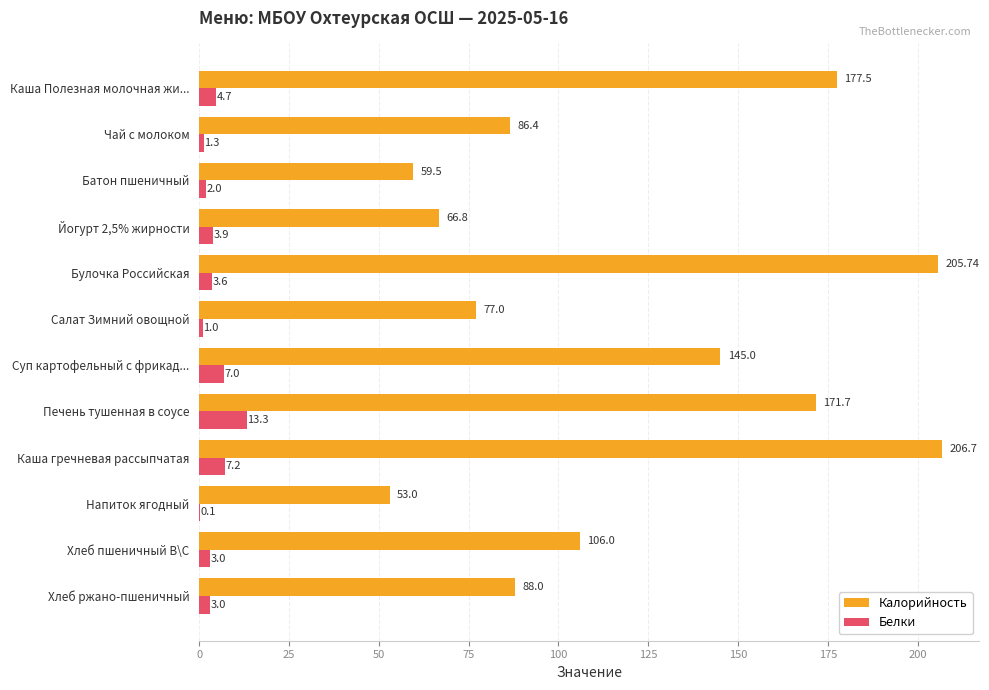

Which series changed the most between Батон пшеничный and Хлеб пшеничный В\С?

Калорийность